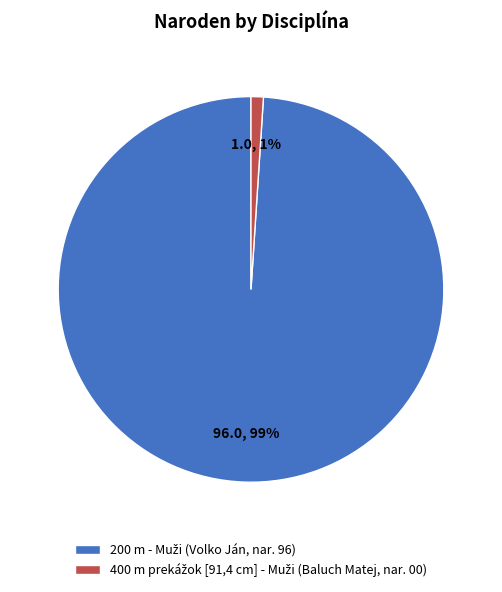

To the nearest percent, what is the difference between the largest and smallest slice percentages?

98%